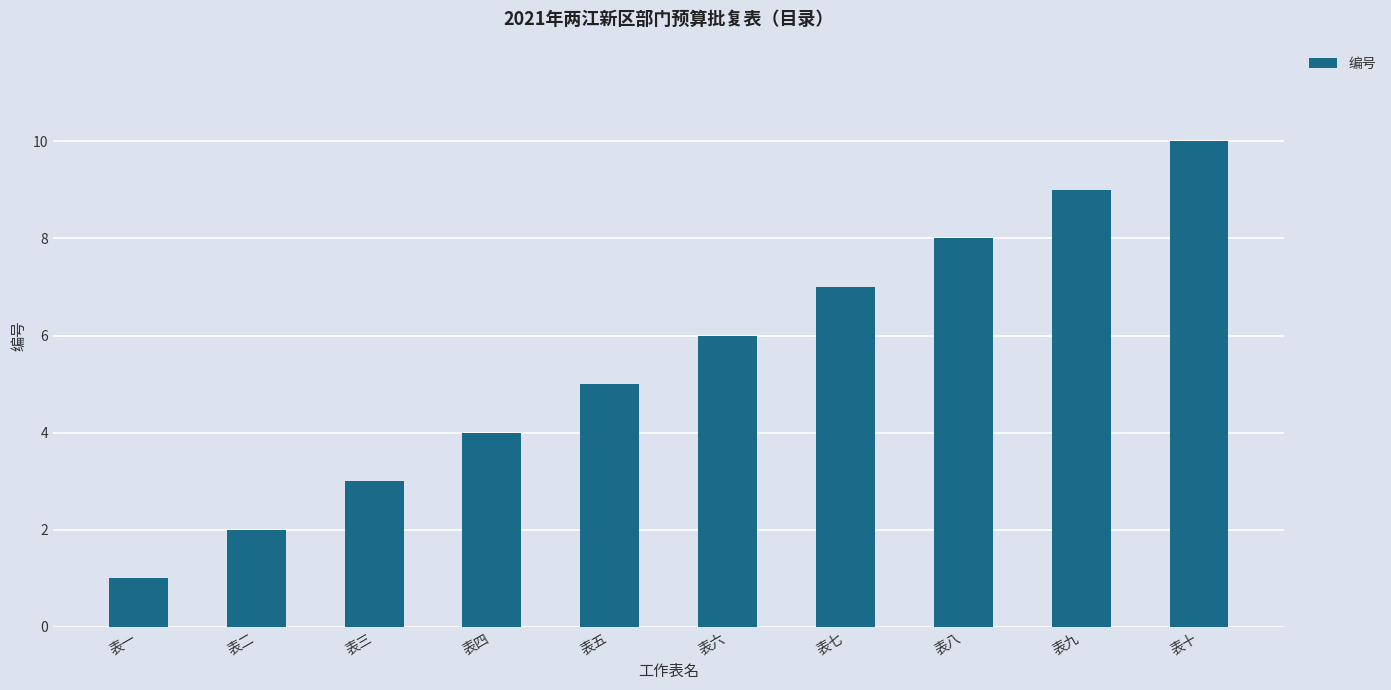

What is the maximum value shown in the chart?

10